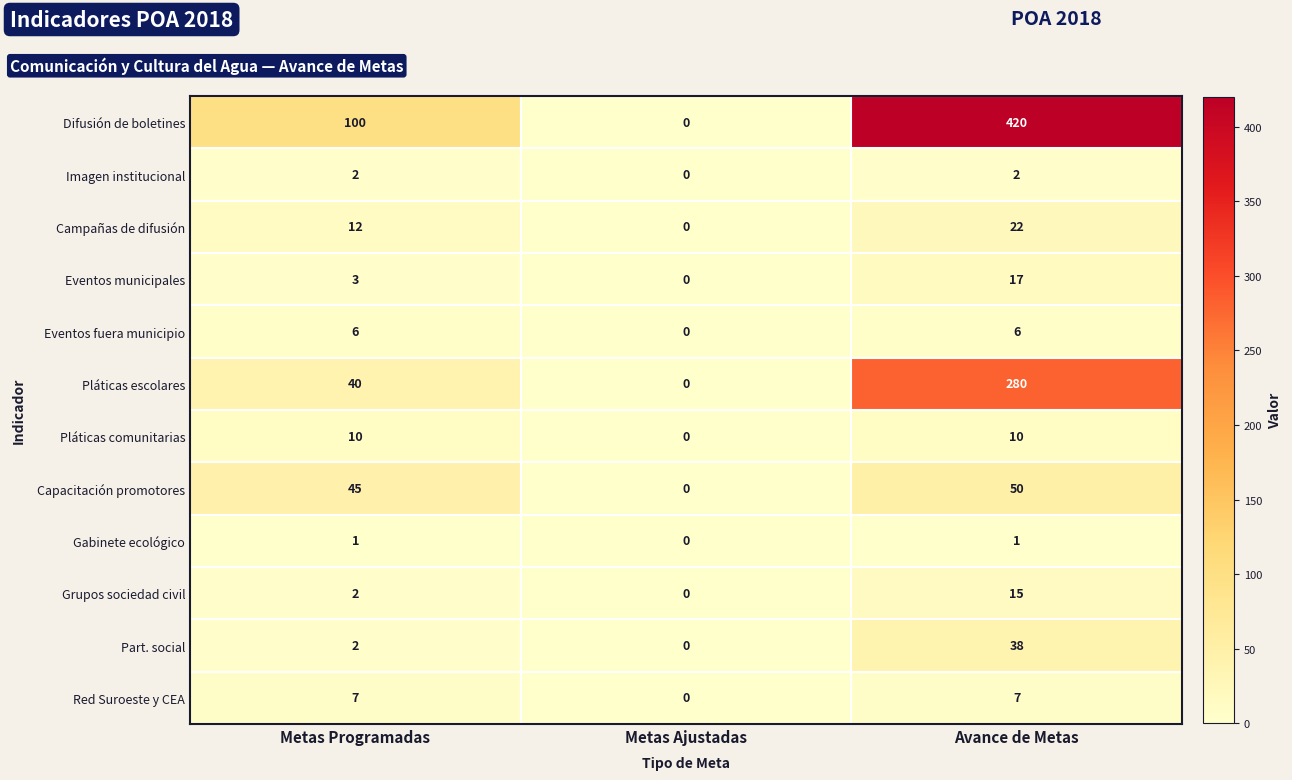

How many categories are shown in the chart?

3